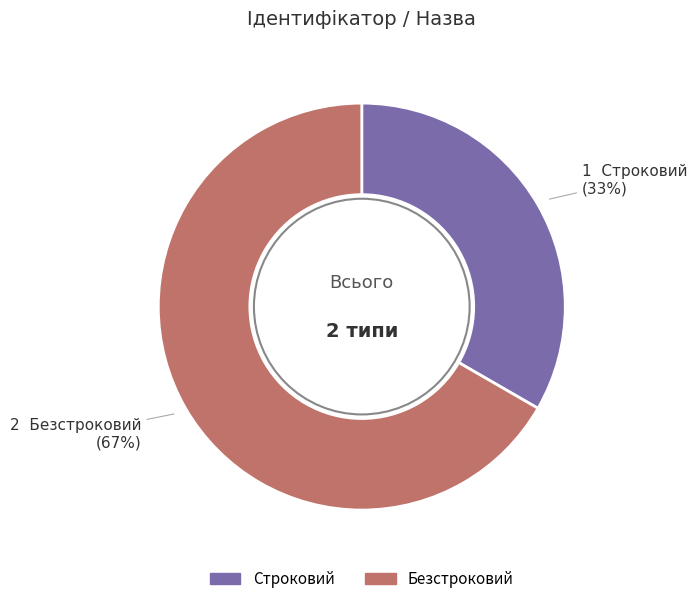

Which category has the biggest portion of the pie?

Безстроковий